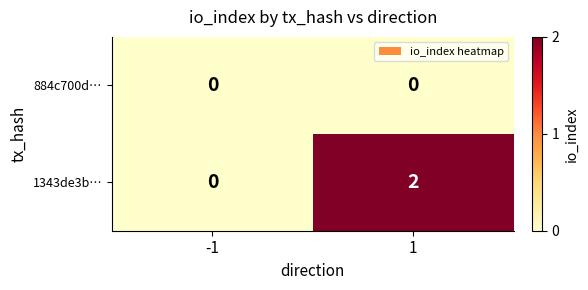

List the series in order of their peak value, highest first.

1343de3b…, 884c700d…